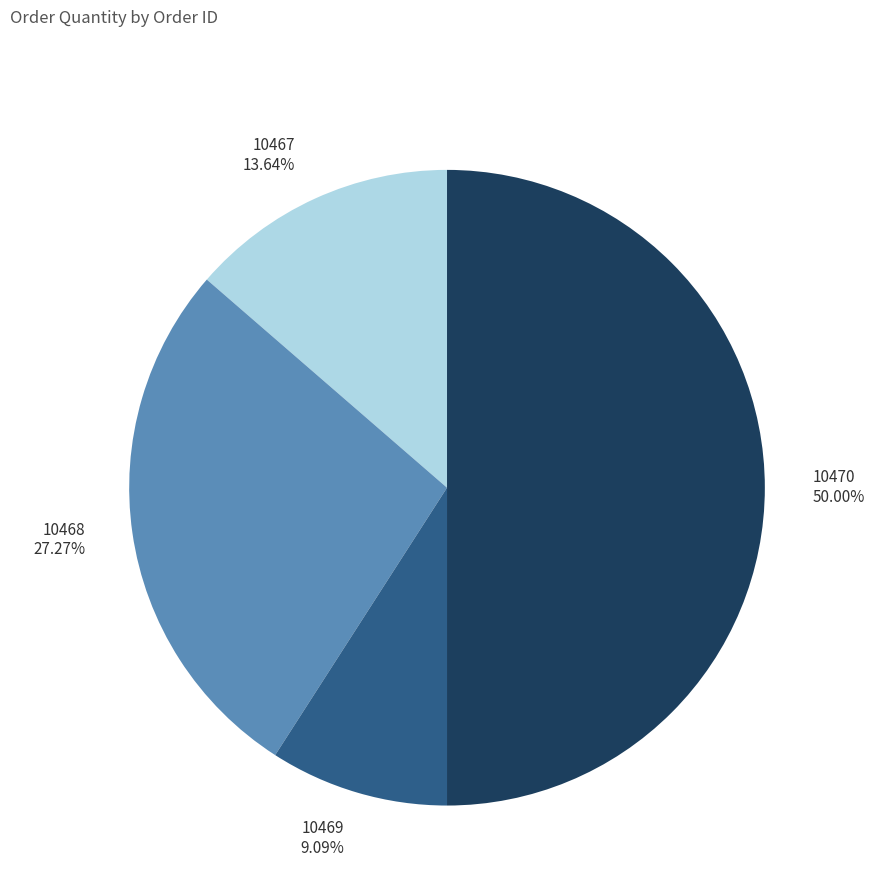

Does 10468 account for over 50% of the chart?

No